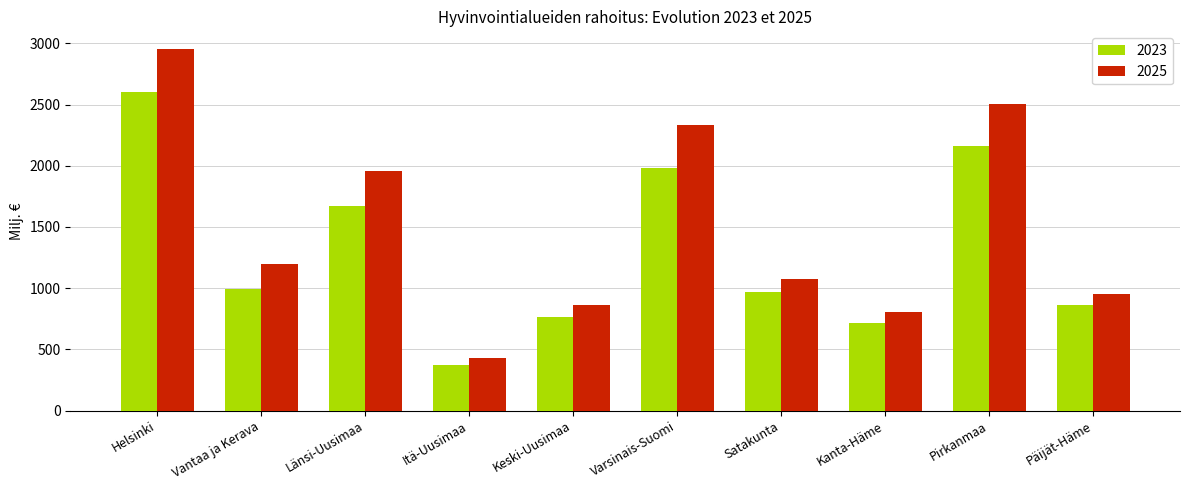

What is the spread (max minus min) of values at Helsinki?

350.3